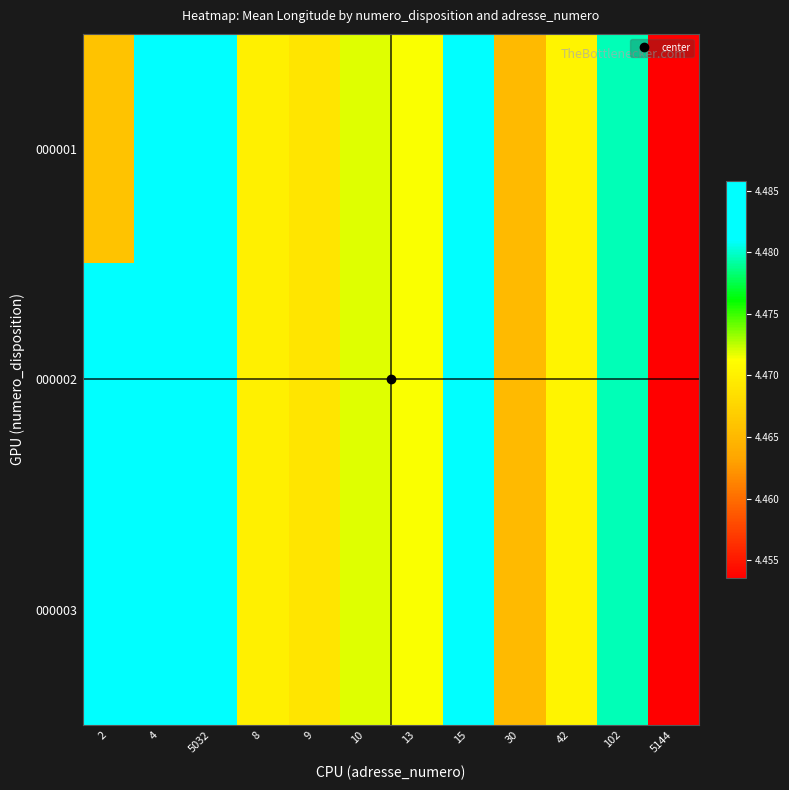

Which series changed the most between 10 and 42?

000001